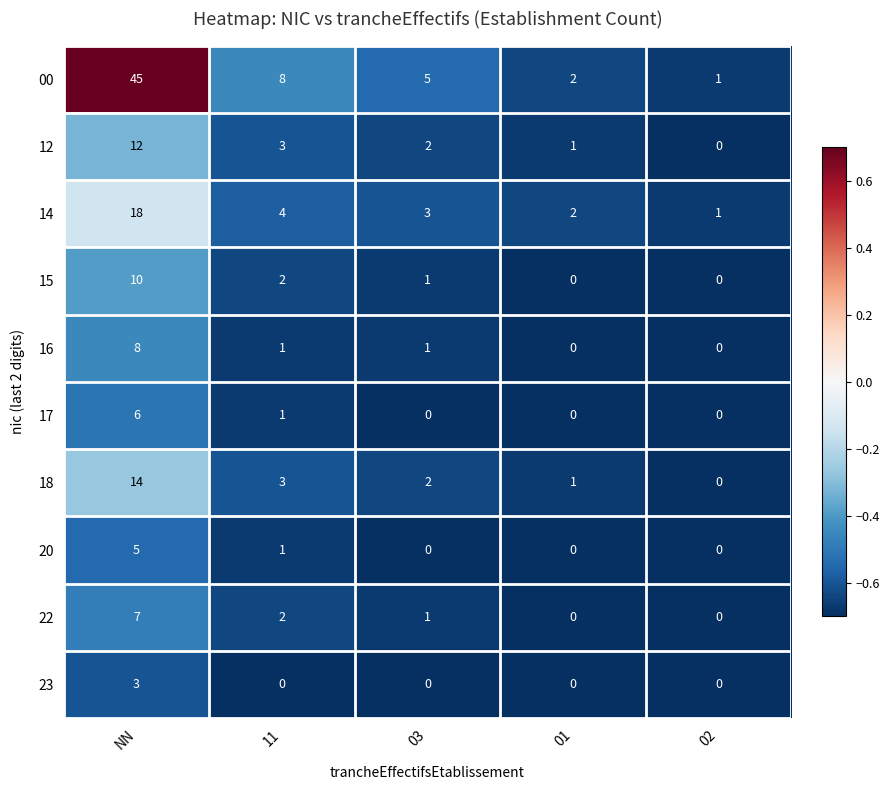

True or false: 17 has a value of 0 at 01.

True